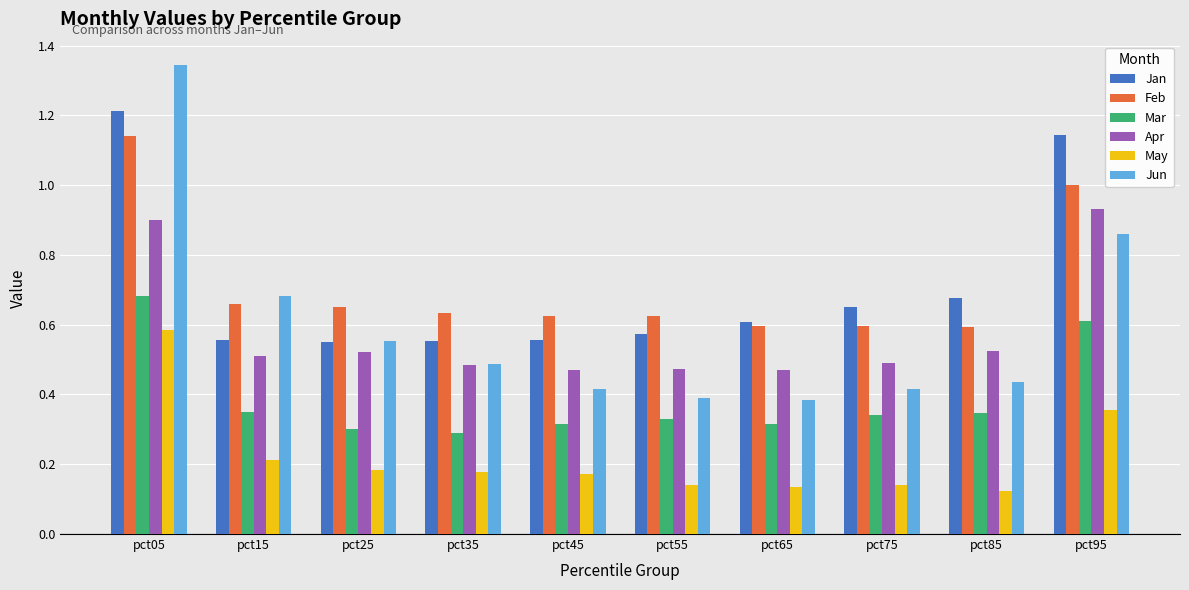

How many bars are there in each group?

6